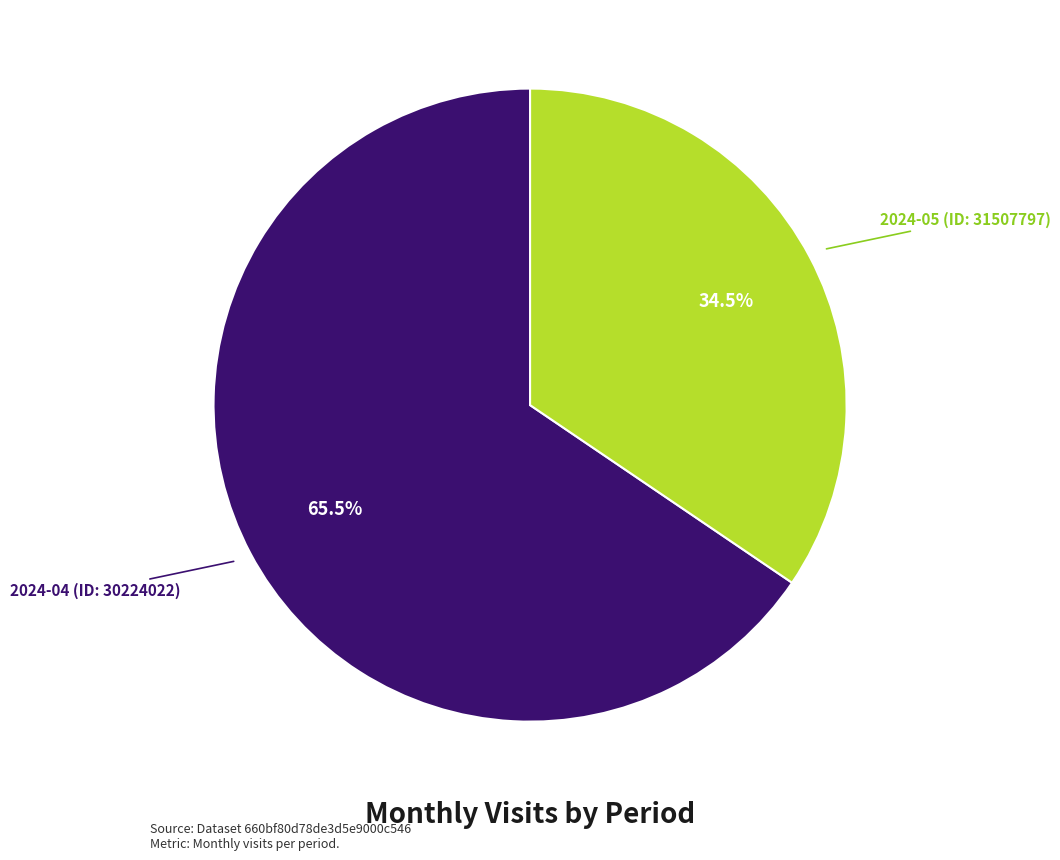

Is there any slice that represents more than half of the pie?

Yes